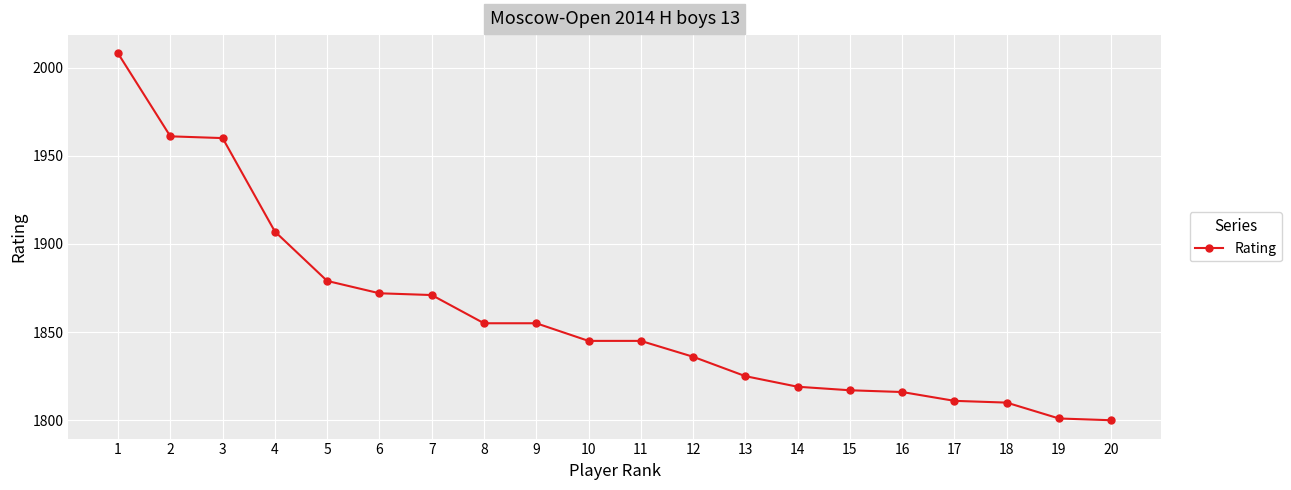

What is the difference between the maximum and minimum values?

208